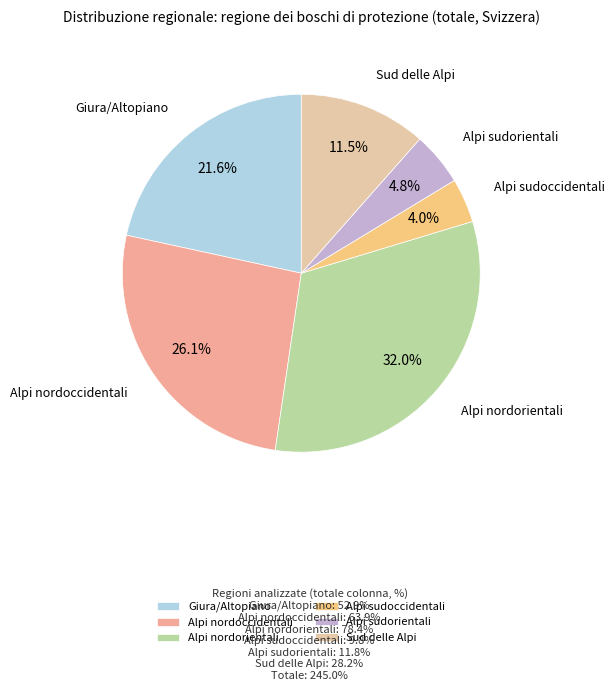

Combined, what portion of the pie is Alpi nordorientali and Giura/Altopiano?

53.6%